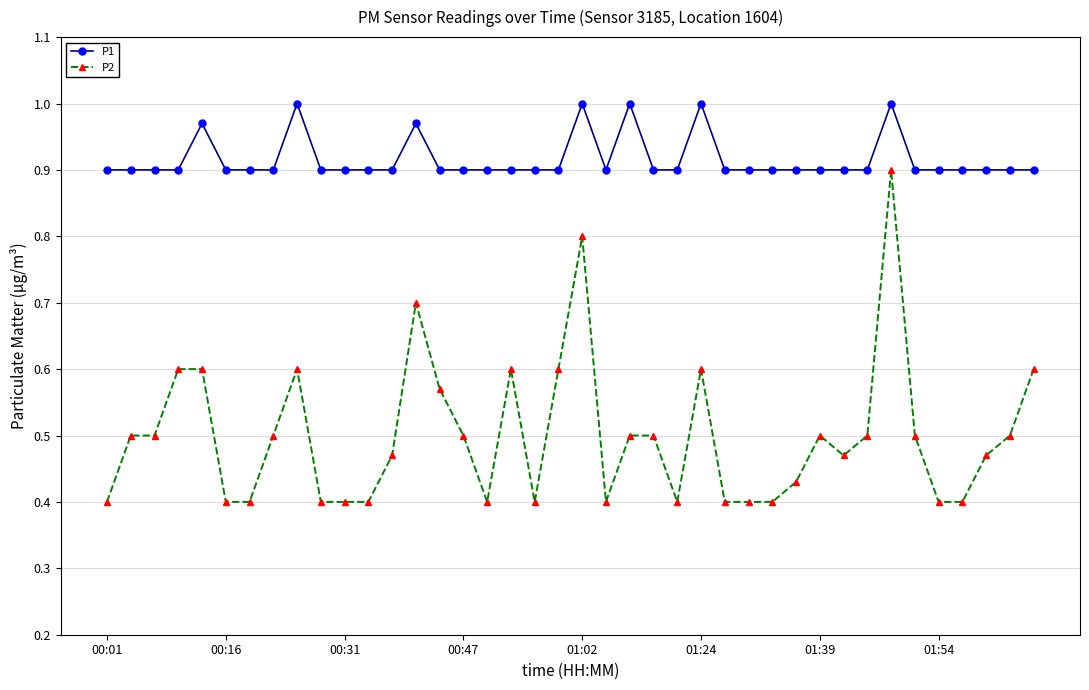

Which series has the largest range (max minus min)?

P2